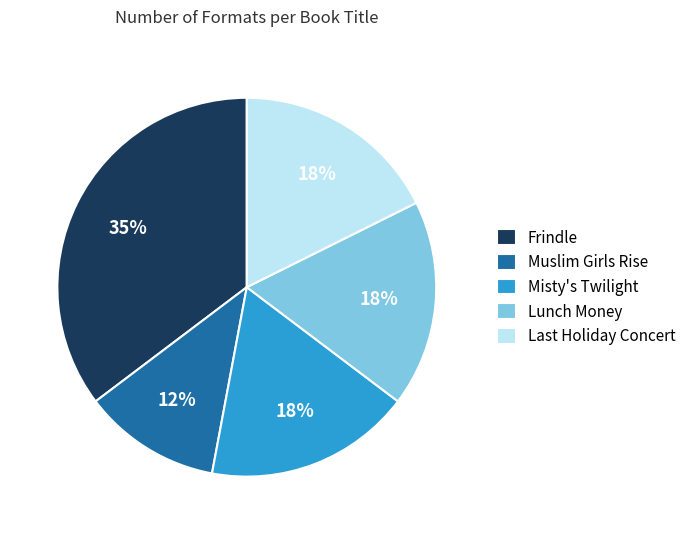

To the nearest percent, what is the average slice percentage?

20%